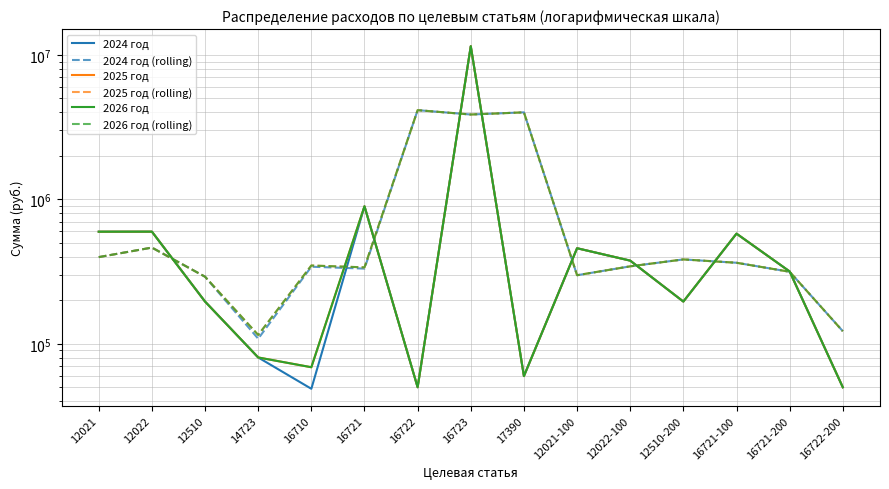

What is the sum of all 2026 год values?

16019782.0